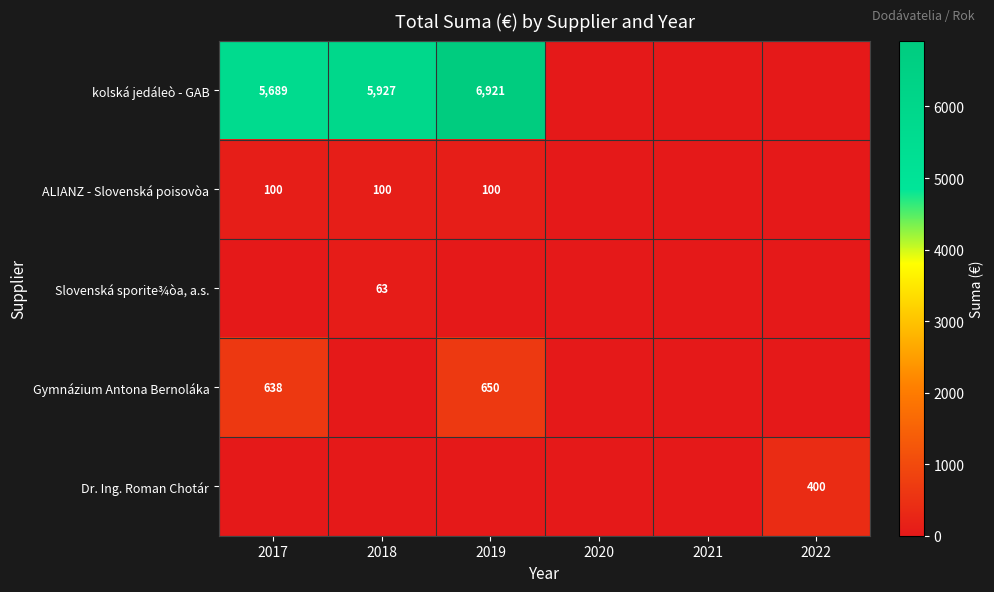

At which category is the sum across all series the highest?

2019